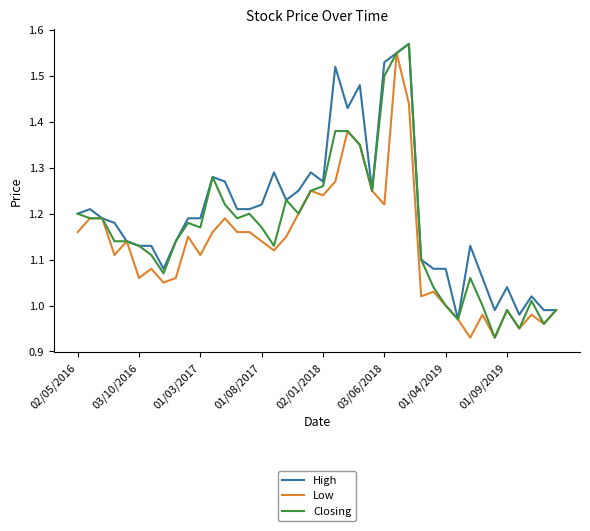

Rank the series by their average value, from lowest to highest.

Low, Closing, High